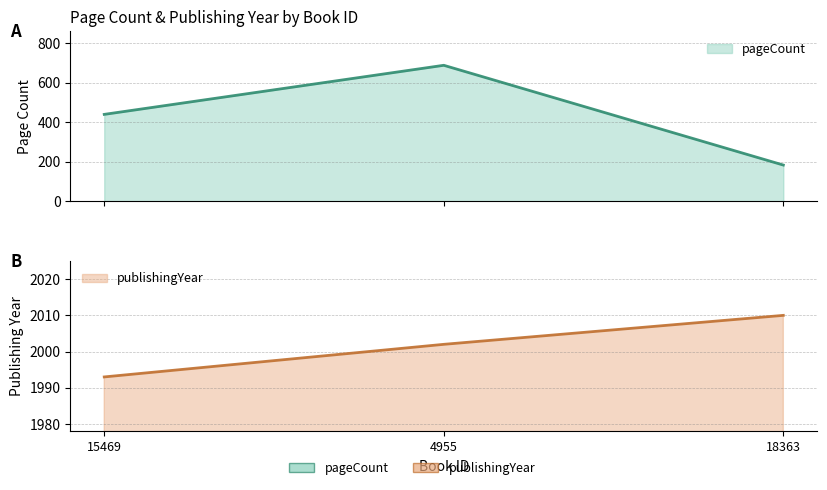

What is the value of the pageCount point at the 3rd from the left?

184